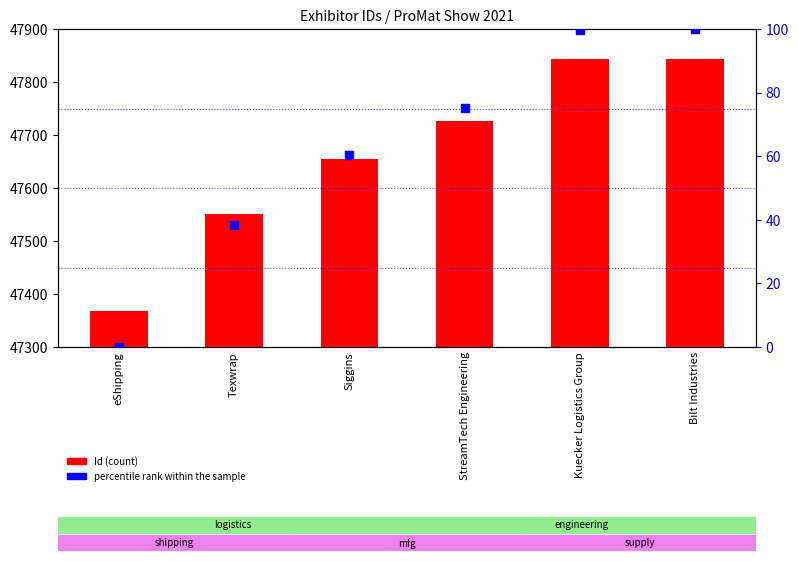

At how many categories does at least one series exceed 31626?

6